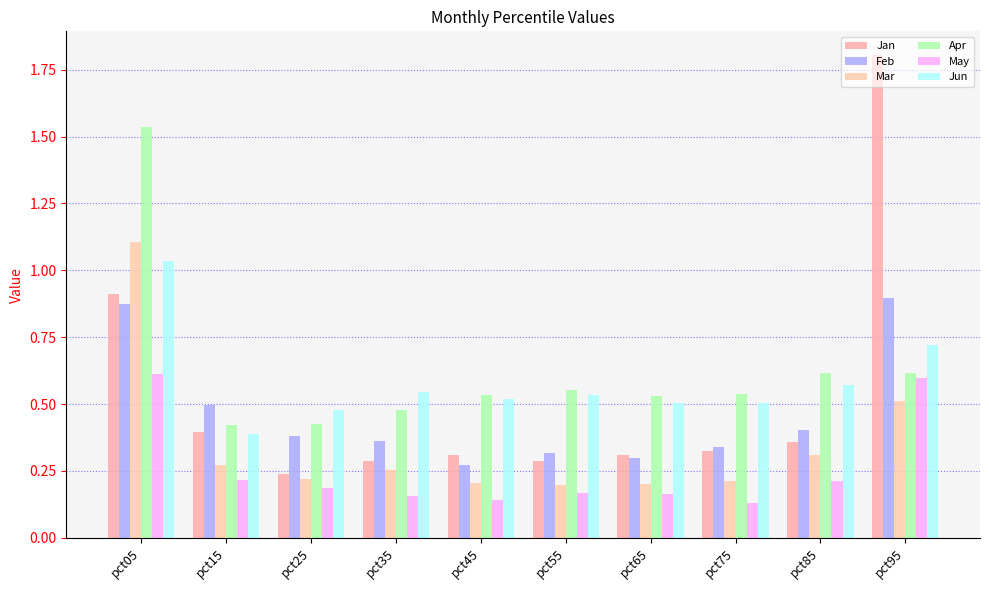

Rank the series at pct45 from lowest to highest value.

May, Mar, Feb, Jan, Jun, Apr